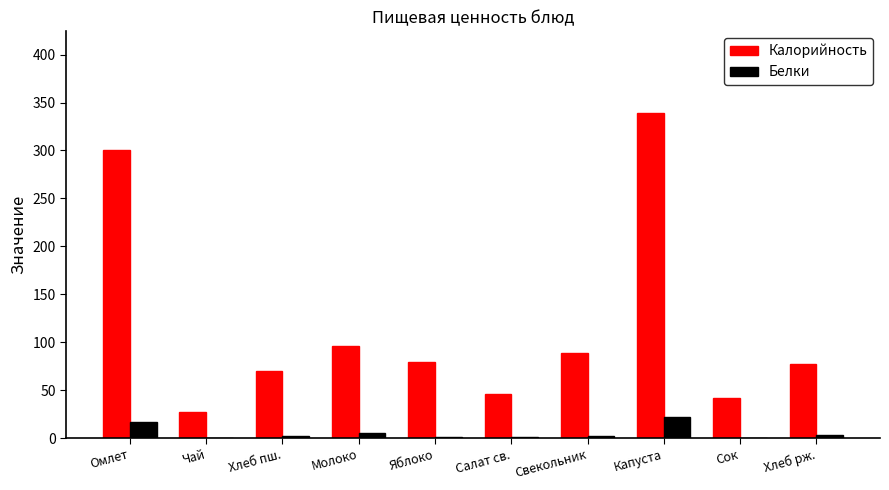

Is it true that Калорийность equals 70.3 at Хлеб пш.?

True